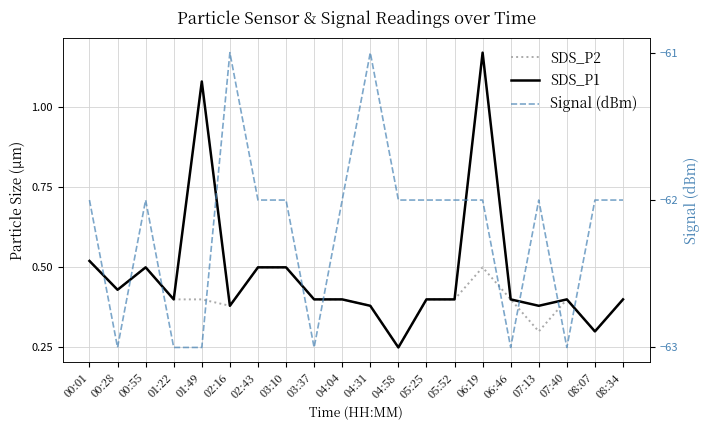

What are all the series names shown in the legend?

SDS_P2, SDS_P1, Signal (dBm)